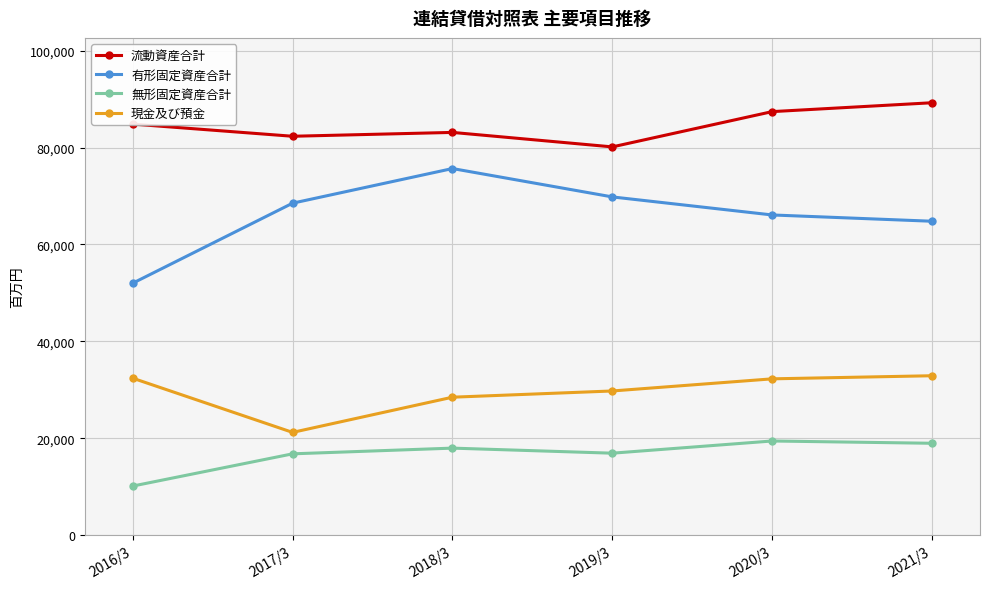

List the series in order of their peak value, lowest first.

無形固定資産合計, 現金及び預金, 有形固定資産合計, 流動資産合計